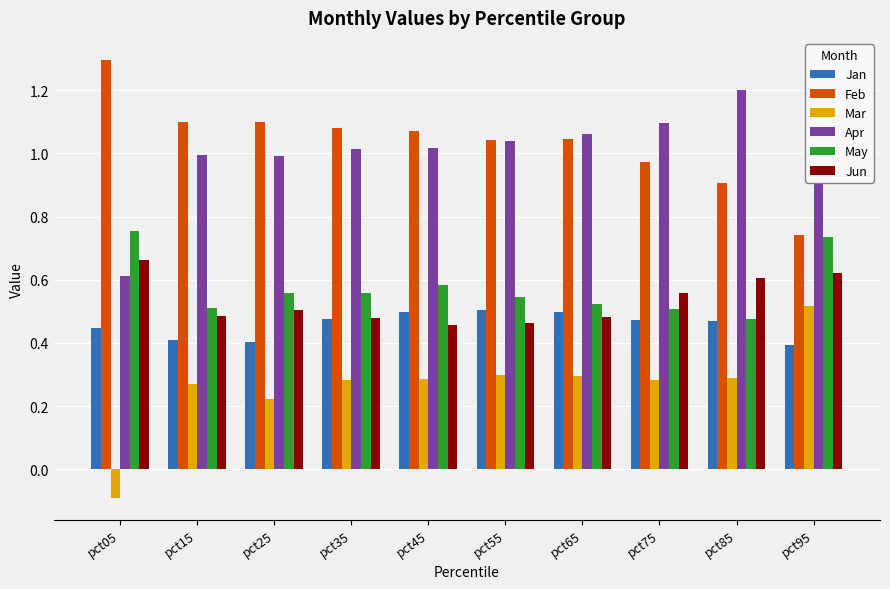

Between pct85 and pct95, which series saw the biggest shift?

May